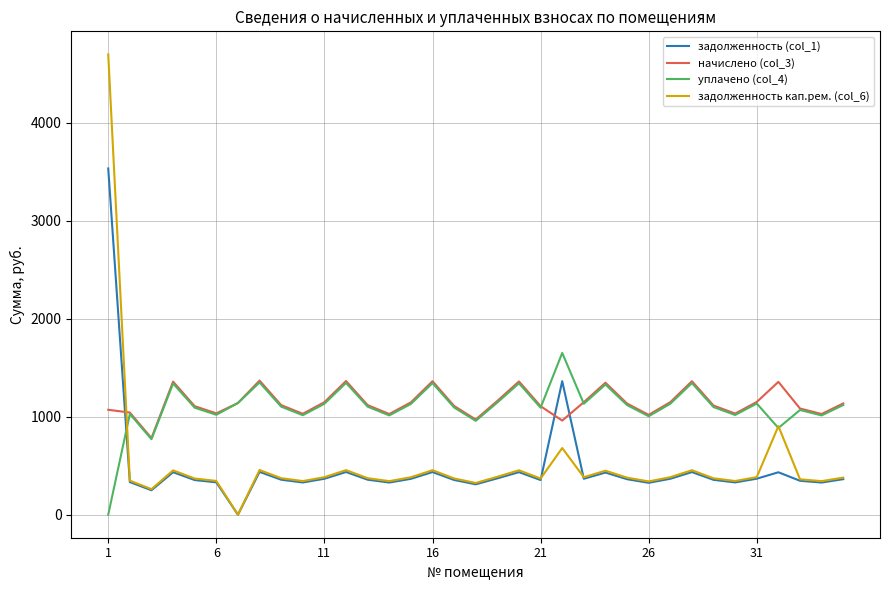

What is the greatest value displayed?

4700.9